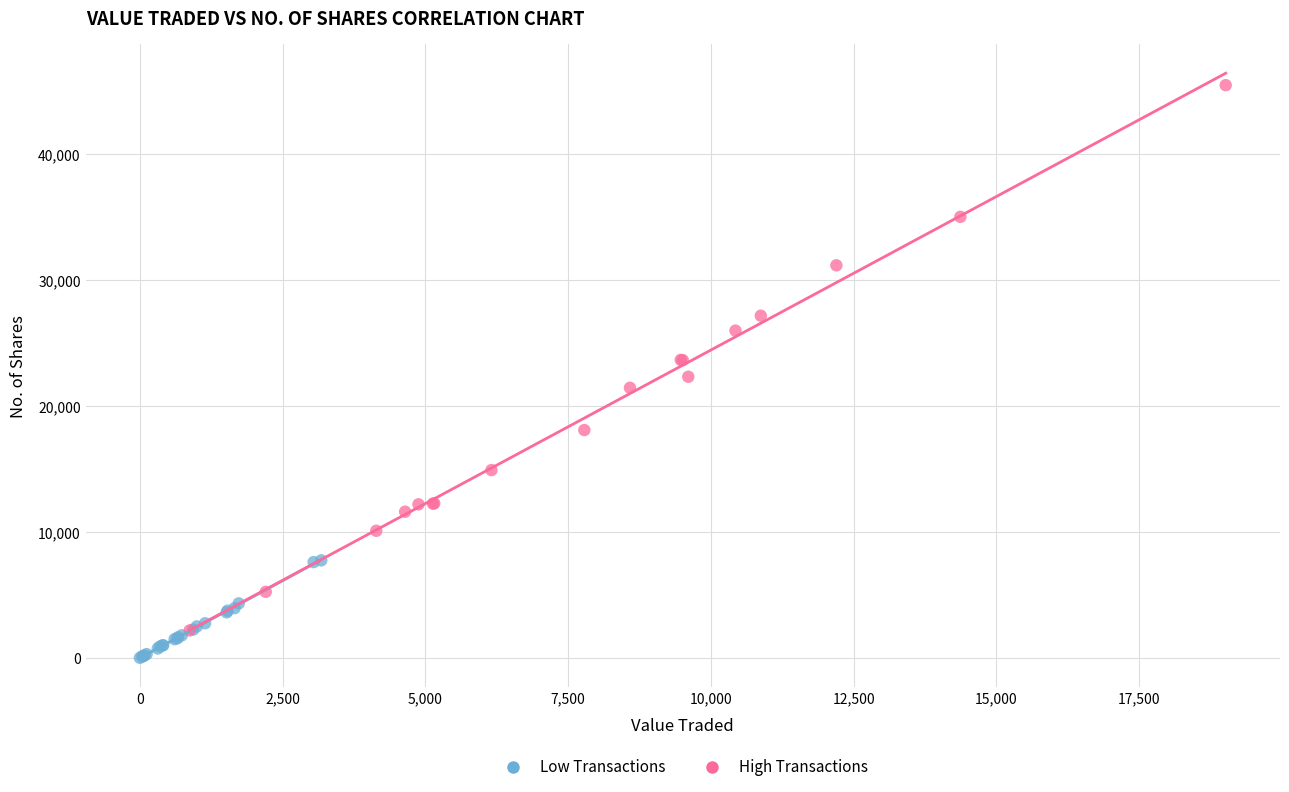

Which series reaches the minimum Y coordinate?

Low Transactions